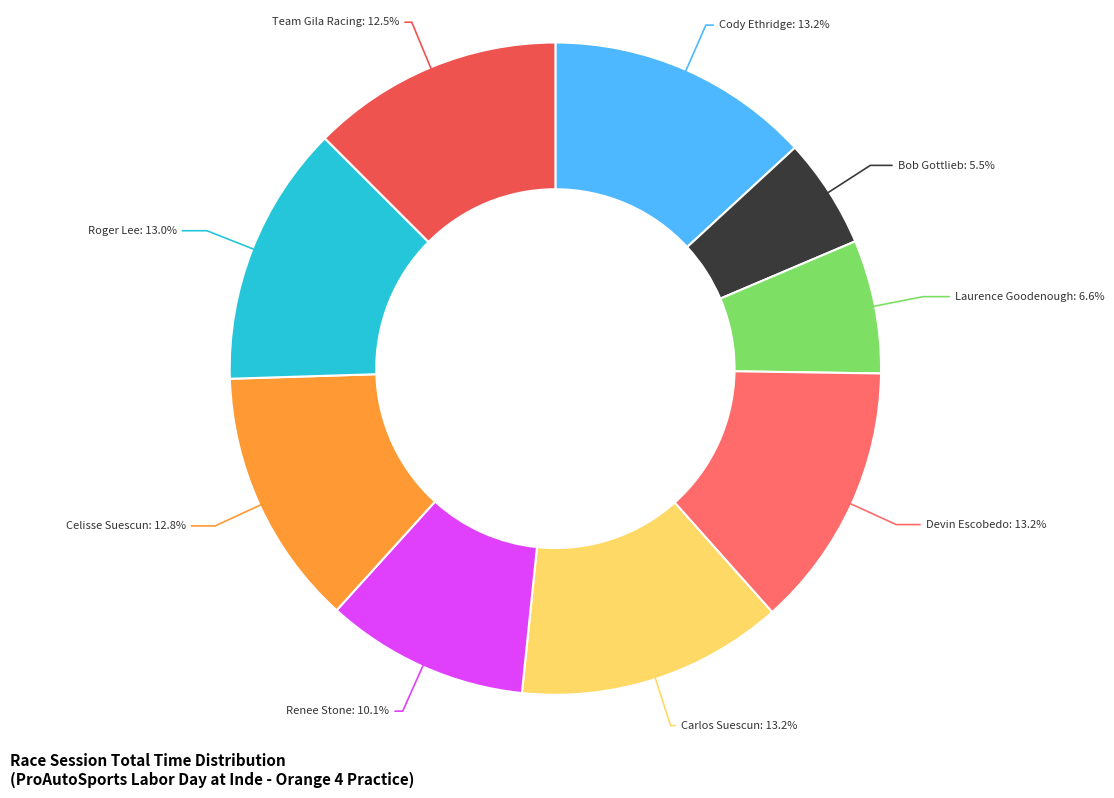

To the nearest percent, what is the average slice percentage?

11%